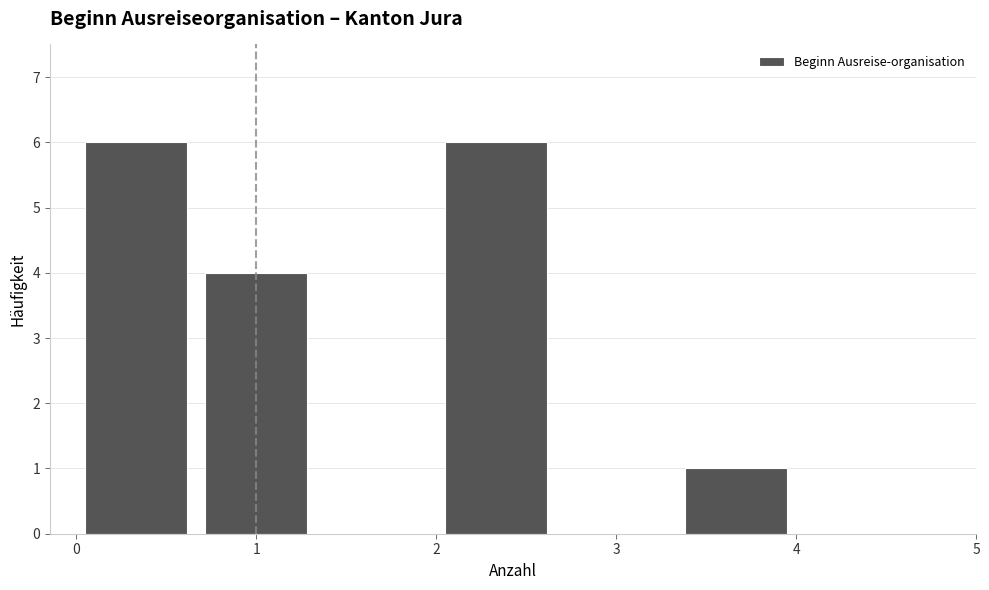

What is the height of the bar covering 0.0 to 0.7 on the x-axis? Neither the bar edges nor the heights are printed on the chart, so give them approximately, as read against the axes.

6